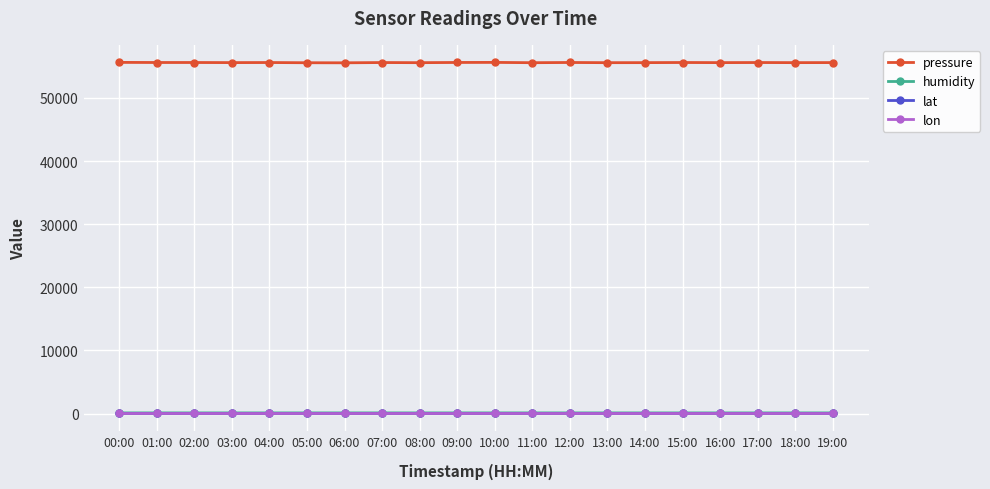

At how many categories does at least one series exceed 34598?

20